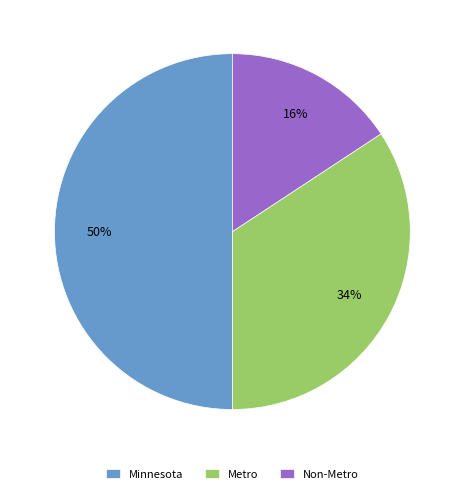

The Minnesota slice represents 50% of the pie. True or false?

True